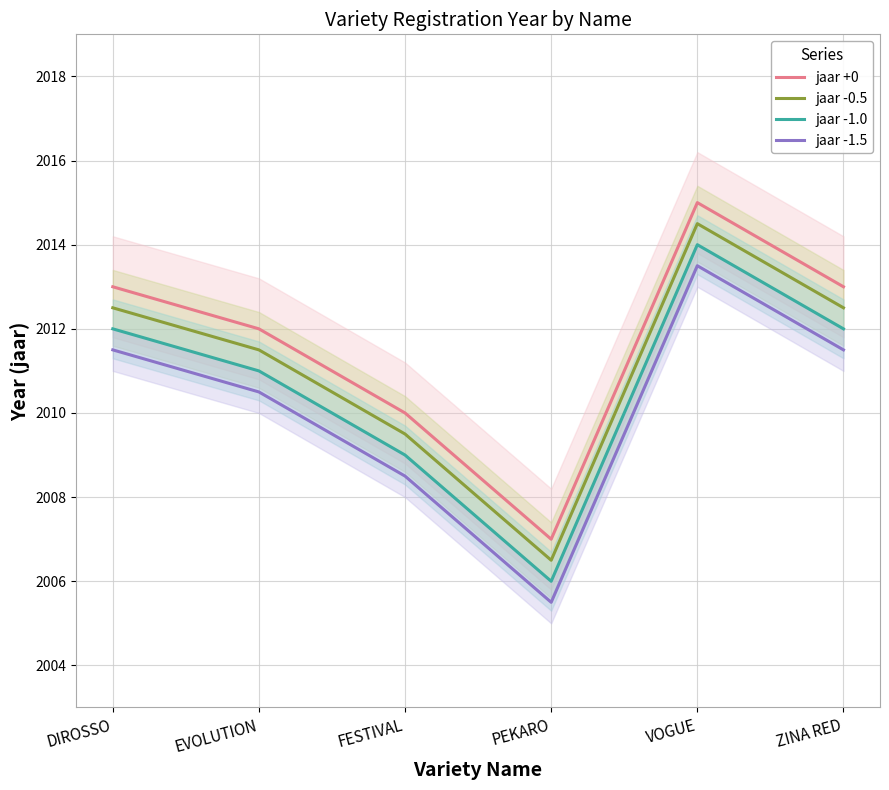

Rank the categories by jaar -1.0 value from lowest to highest.

PEKARO, FESTIVAL, EVOLUTION, DIROSSO, ZINA RED, VOGUE